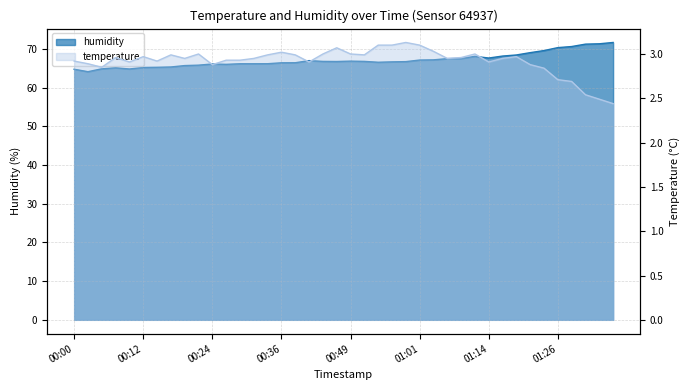

True or false: humidity has more than 0 points higher than both neighbors.

True